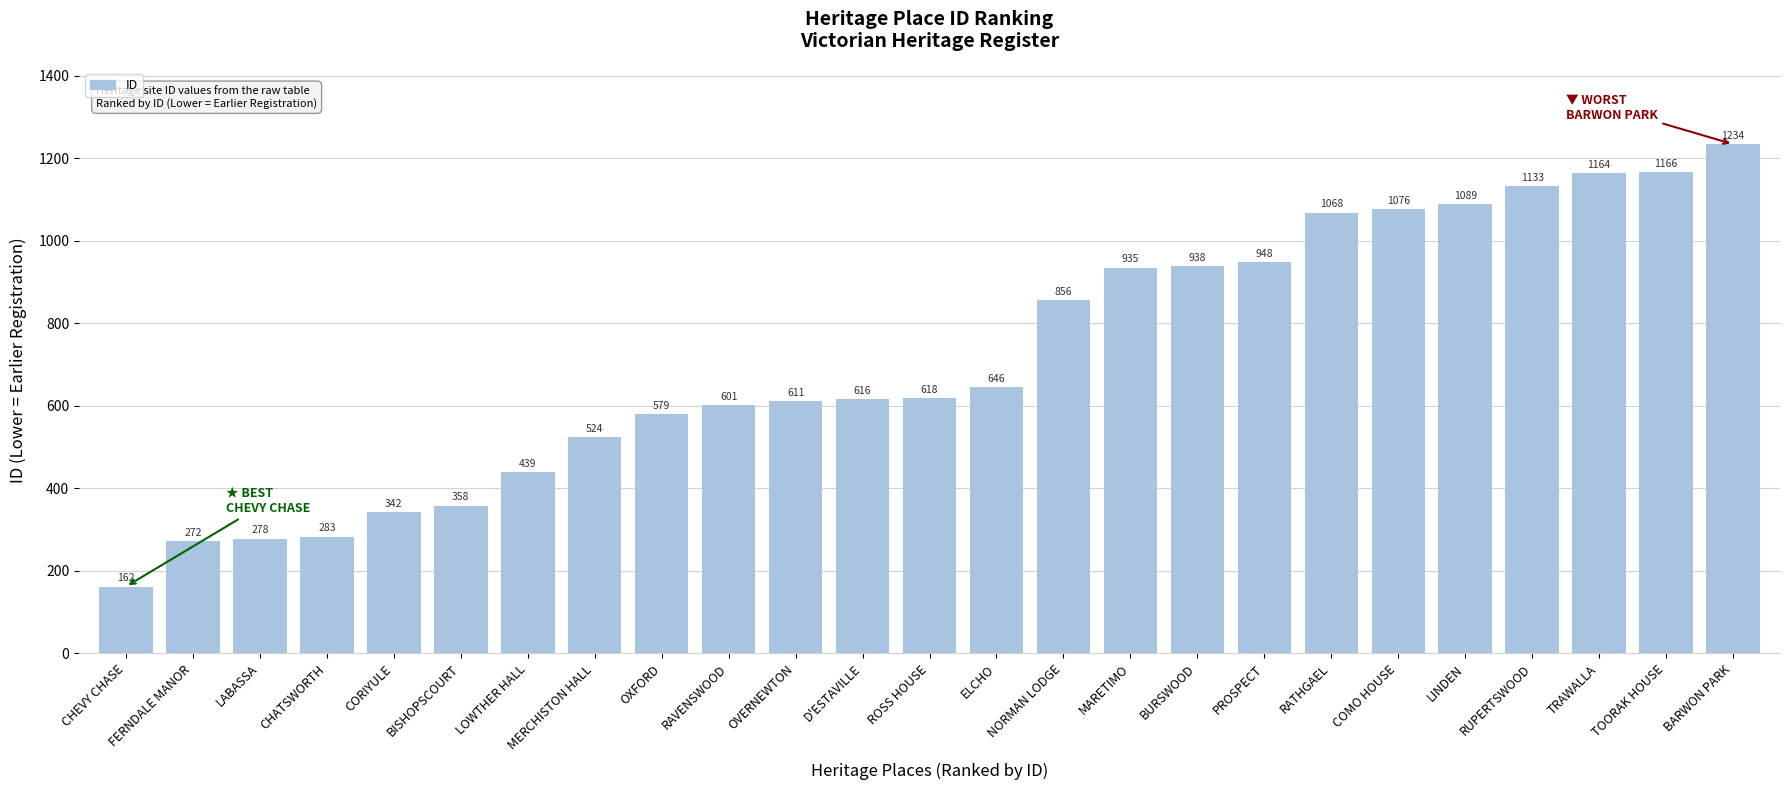

What is the smallest value displayed?

162